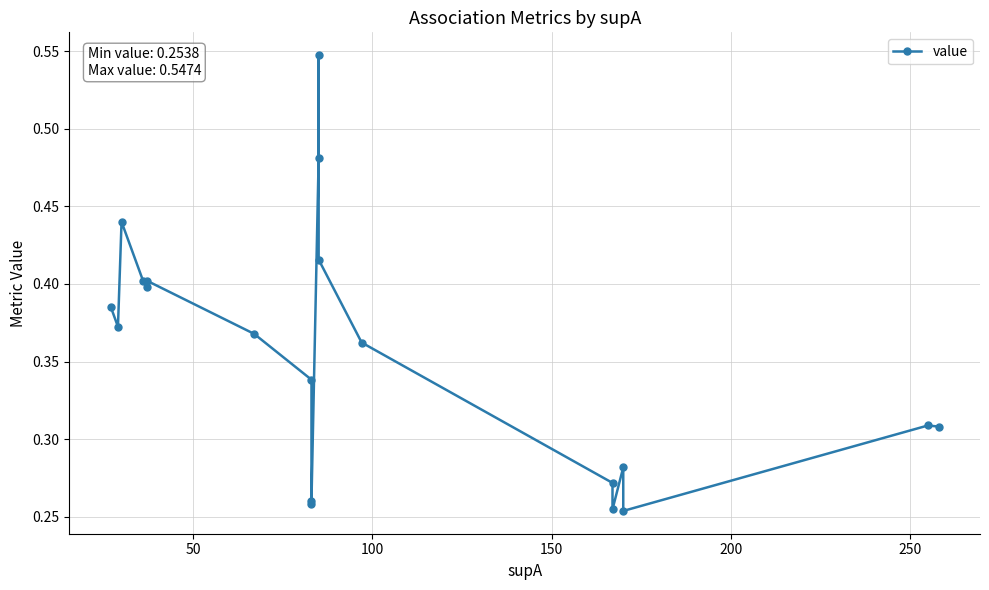

How many lines are shown in the chart?

1